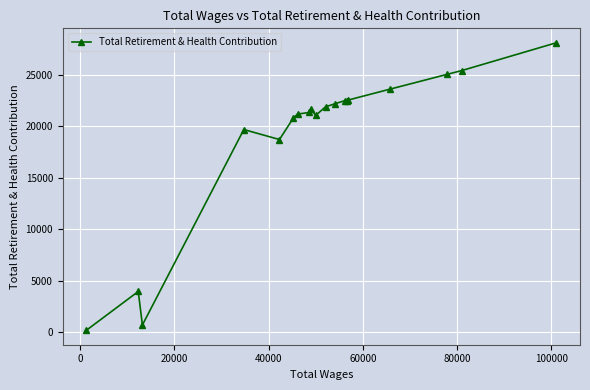

What is the greatest value displayed?

28146